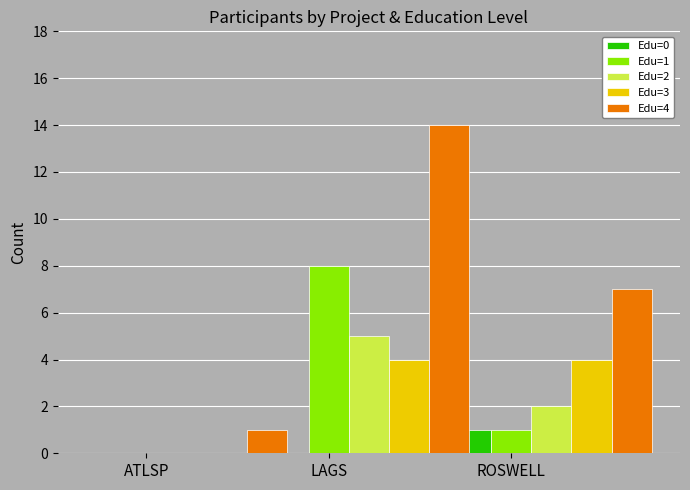

The Edu=1 series shows 12 at LAGS. True or false?

False